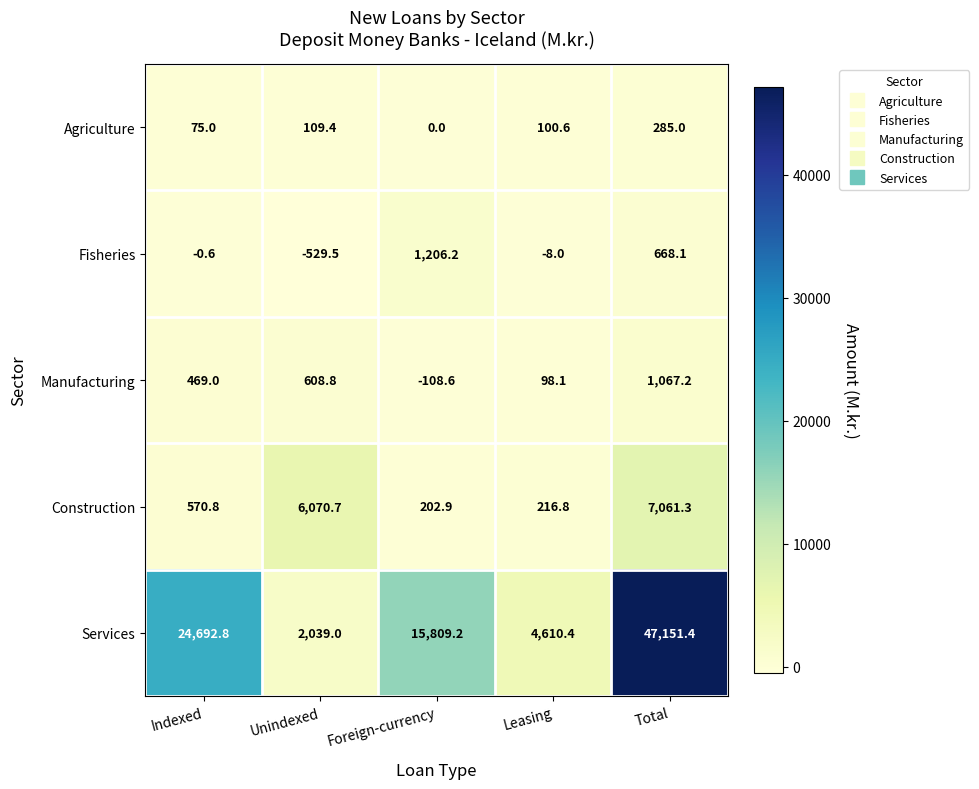

The value of Agriculture at Indexed is 75.0. True or false?

True